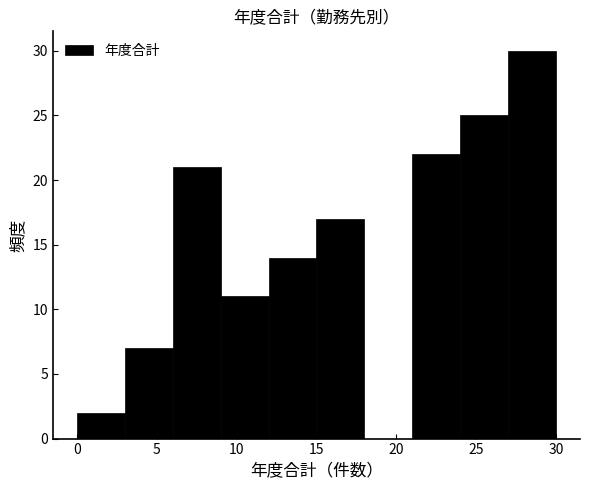

Reading left to right, list every bar in this chart as the range it spans on the x-axis followed by its height. The values are not printed on the chart, so give them approximately, as read against the axis.

0 to 3: 2
3 to 6: 7
6 to 9: 21
9 to 12: 11
12 to 15: 14
15 to 18: 17
18 to 21: 0
21 to 24: 22
24 to 27: 25
27 to 30: 30